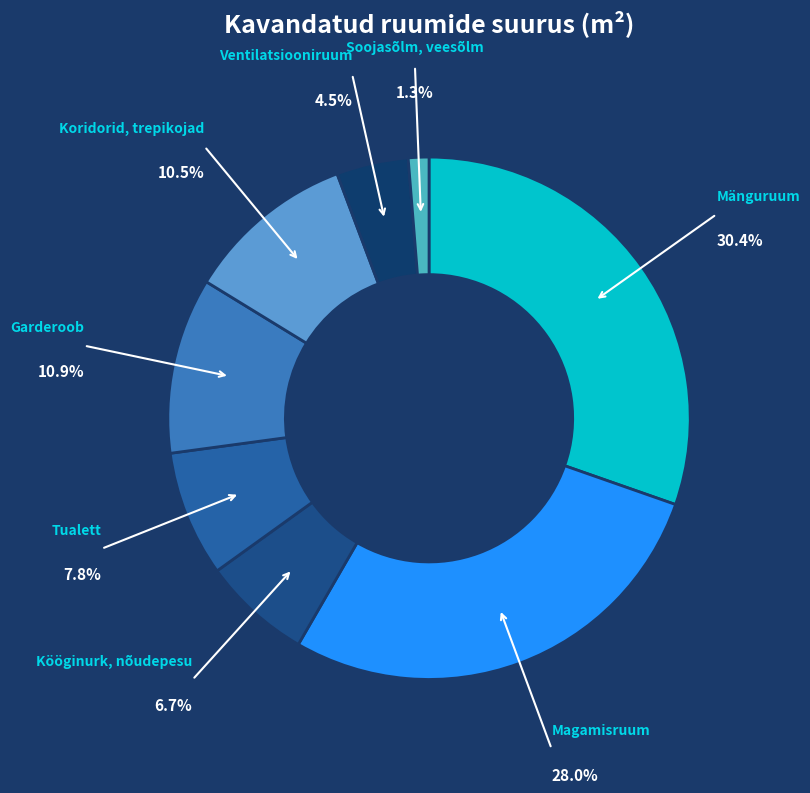

What is the smallest slice in the pie chart?

Soojasõlm, veesõlm